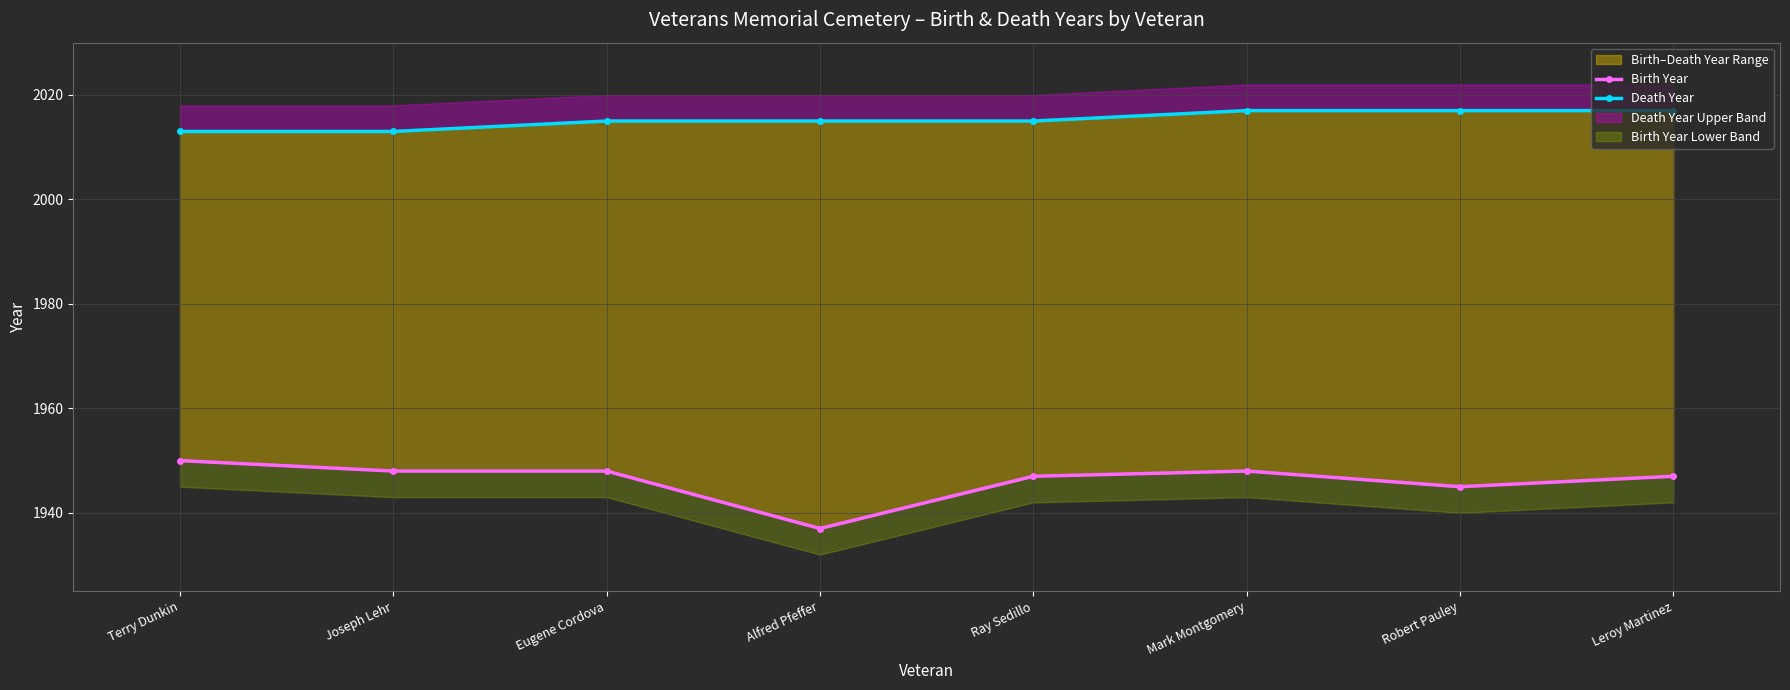

At which label does Death Year reach its minimum?

Terry Dunkin